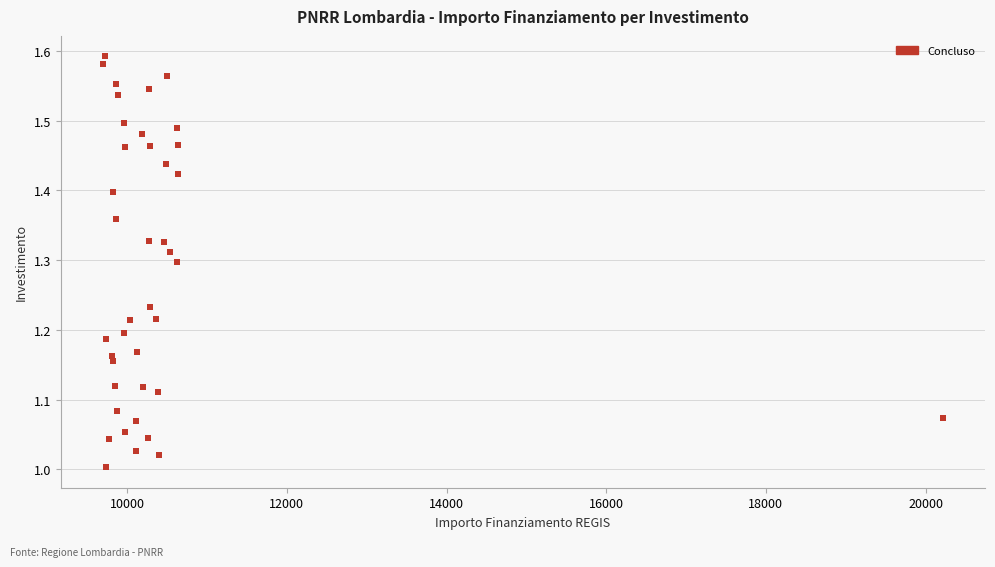

What is the range of Y values (max minus min)?

0.6